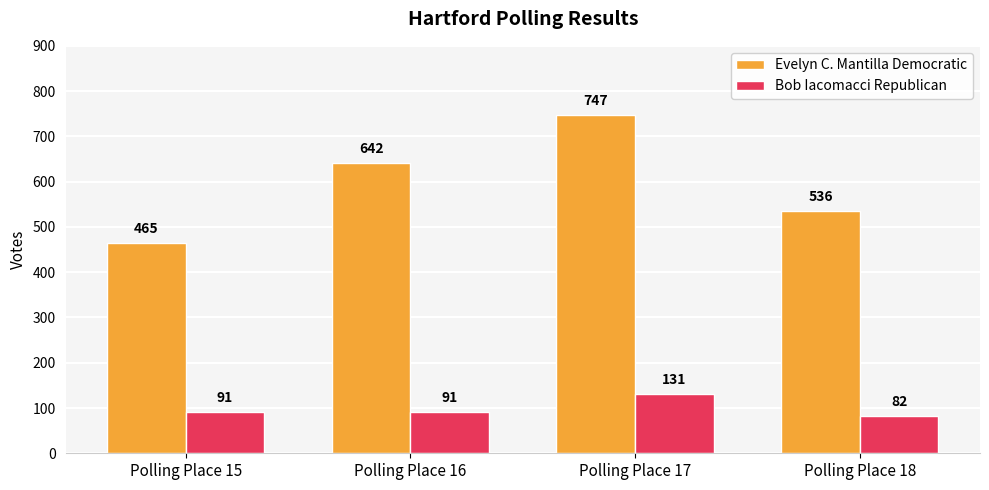

What is the minimum value for Evelyn C. Mantilla Democratic?

465